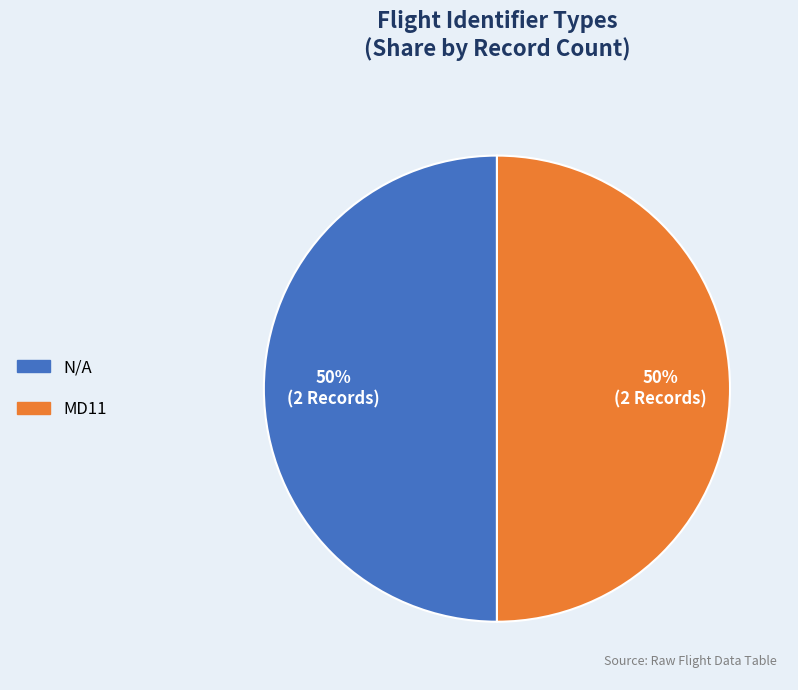

To the nearest percent, what is the average slice percentage?

50%